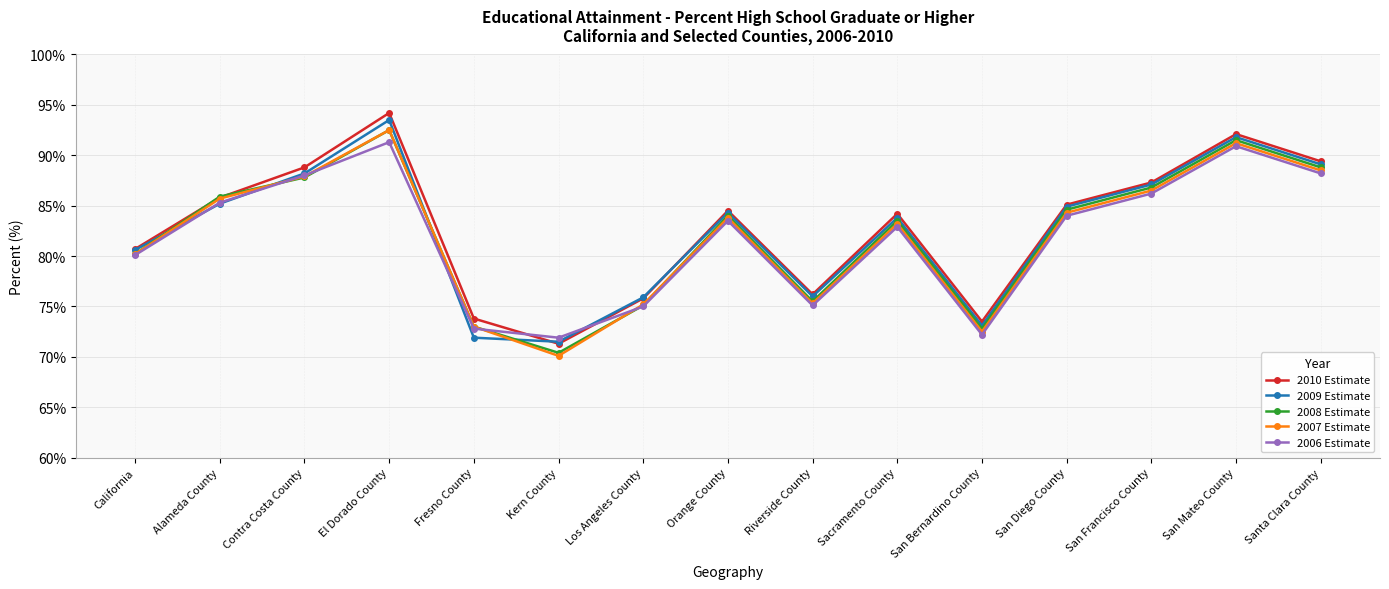

Where does the 2009 Estimate series first go above 84?

Alameda County